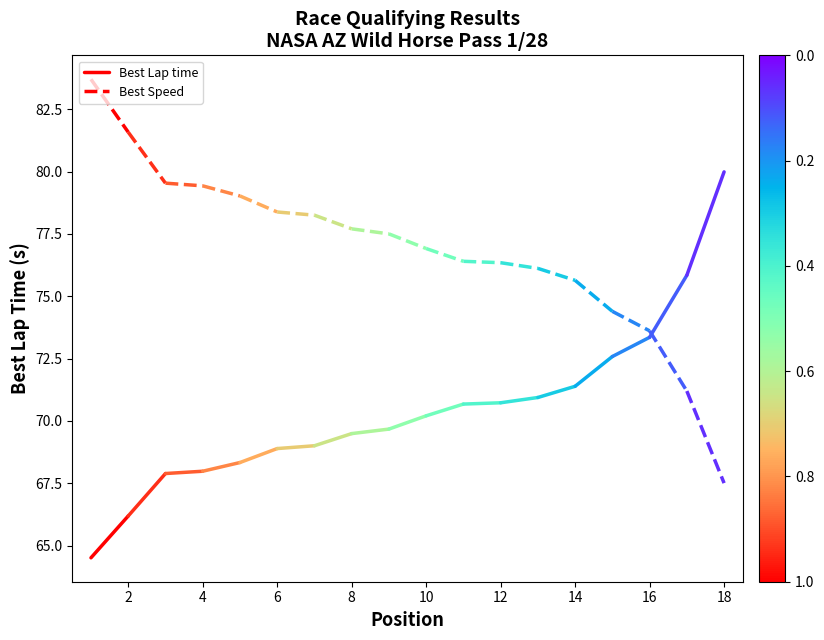

What are all the series names shown in the legend?

Best Lap time, Best Speed